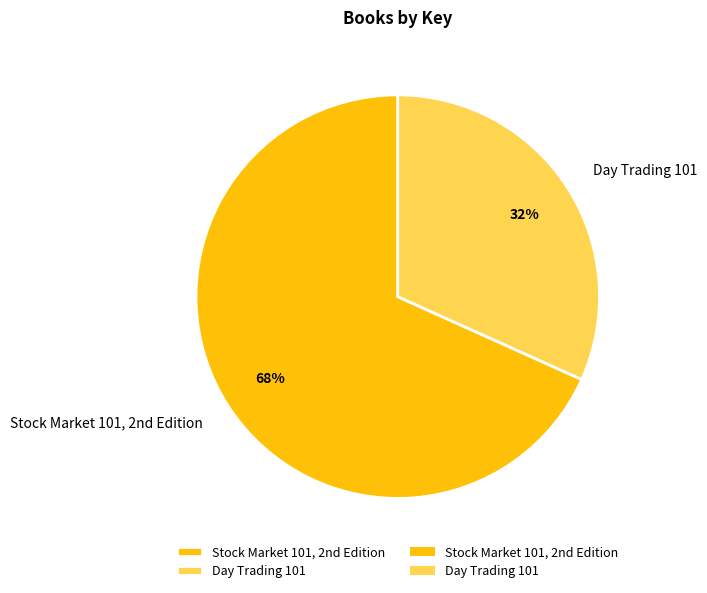

Is it true that Day Trading 101 is 32% of the pie?

True